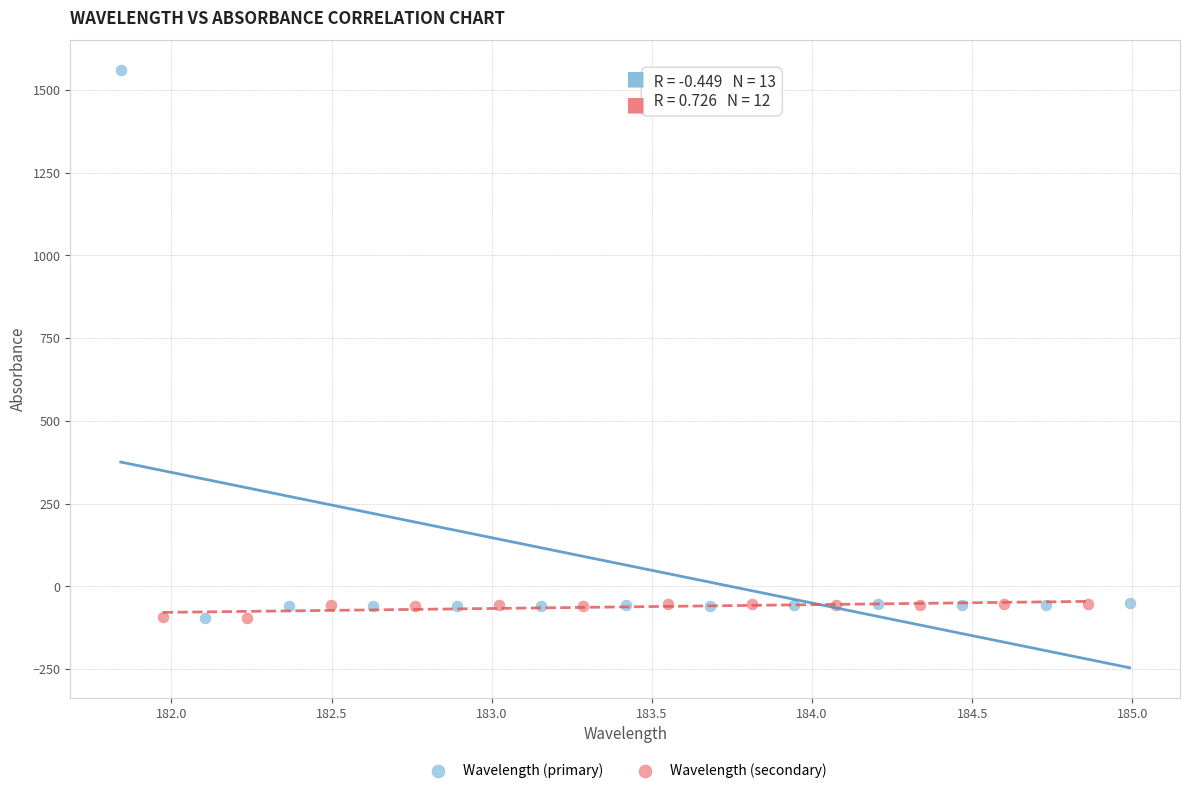

Which series has the largest Y range (max minus min)?

Wavelength (primary)